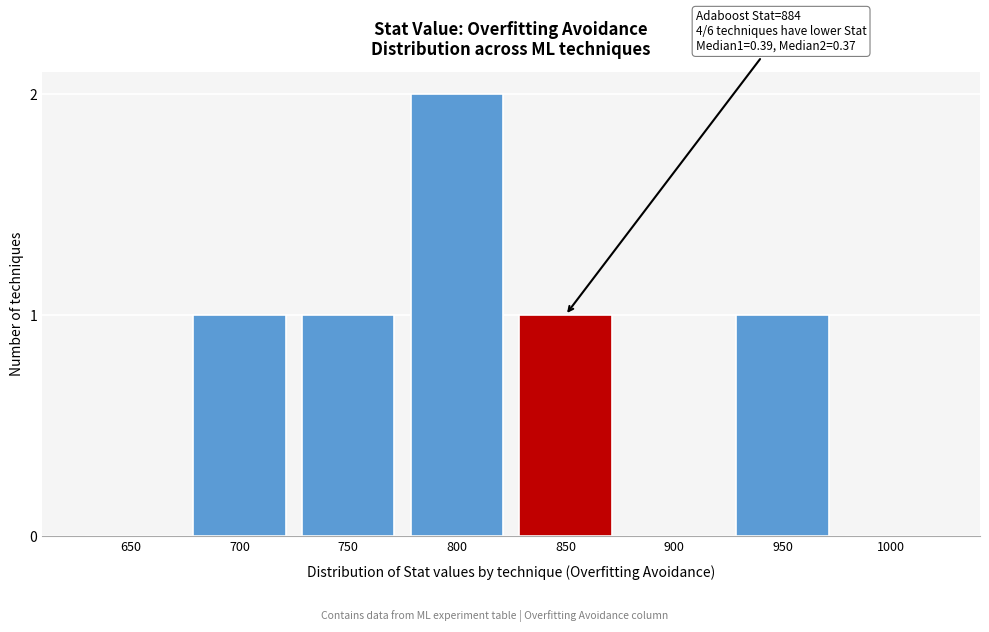

Reading right to left, extract all data points from this chart.

1000=0	950=1	900=0	850=1	800=2	750=1	700=1	650=0